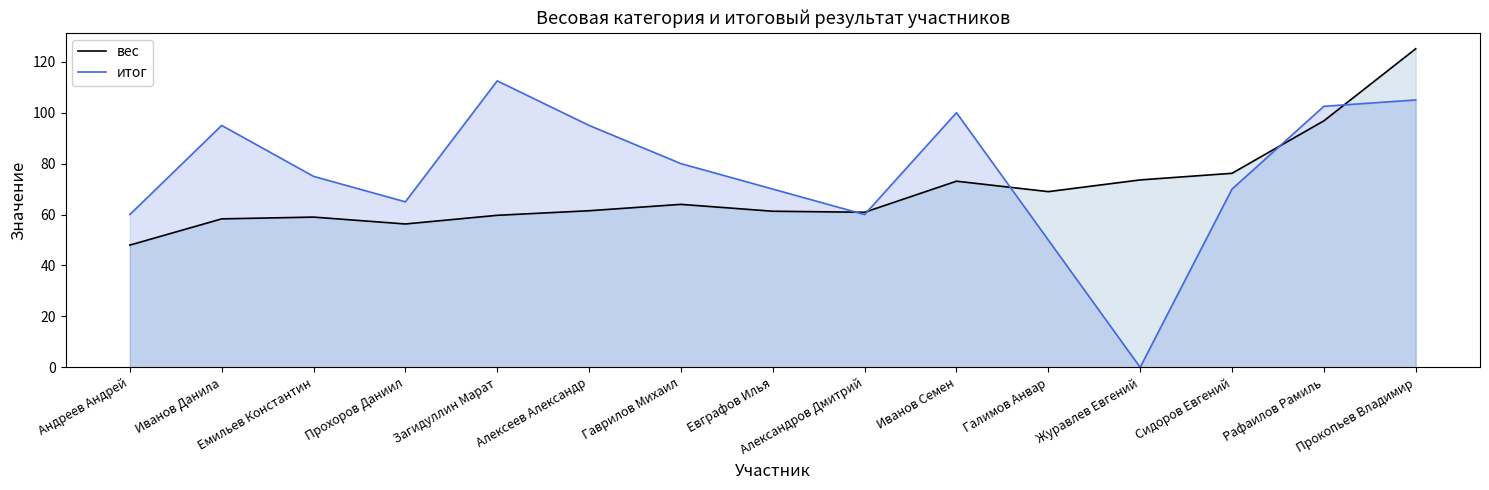

Which has a higher value, Александров Дмитрий or Загидуллин Марат?

Александров Дмитрий